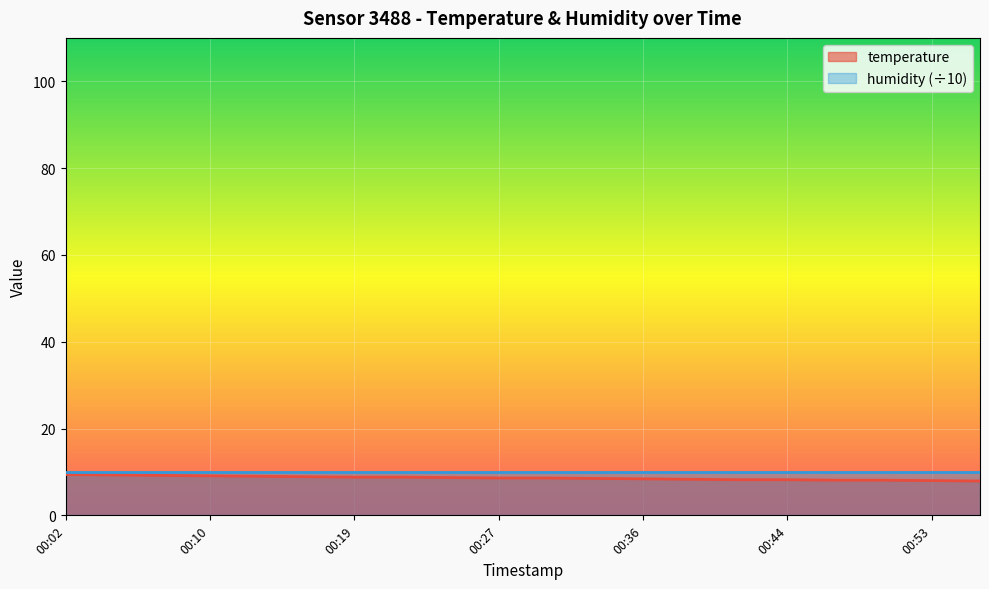

What is the smallest value displayed?

7.9